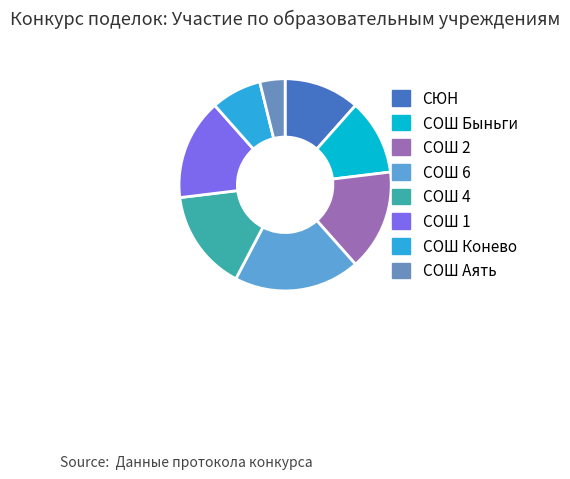

What percentage is the СЮН slice, to the nearest percent?

12%